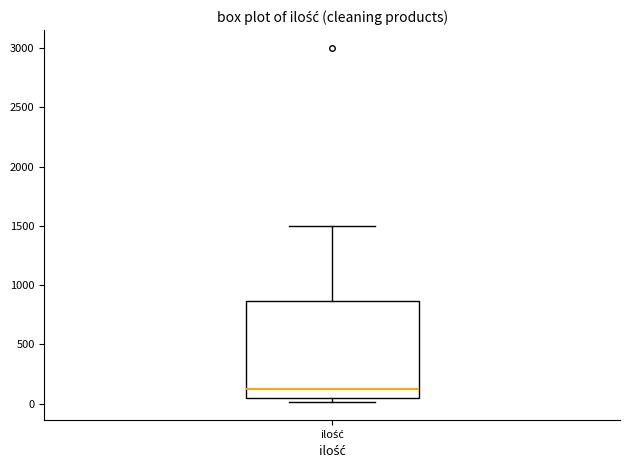

Where is the upper edge of the box for ilość on the y-axis? The values are not printed on the chart, so give them approximately, as read against the axis.

850